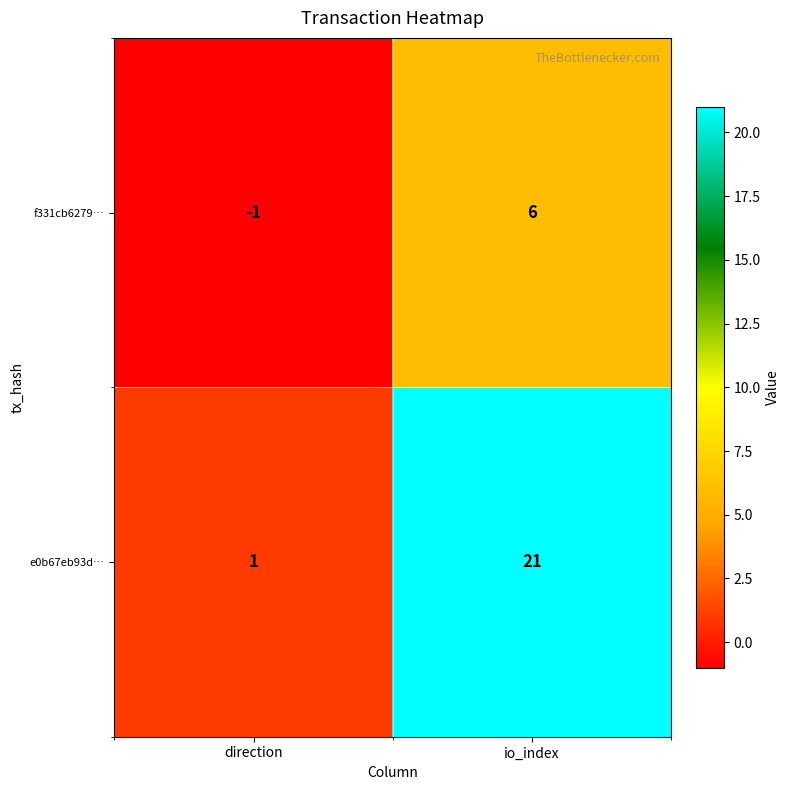

How many categories are shown in the chart?

2